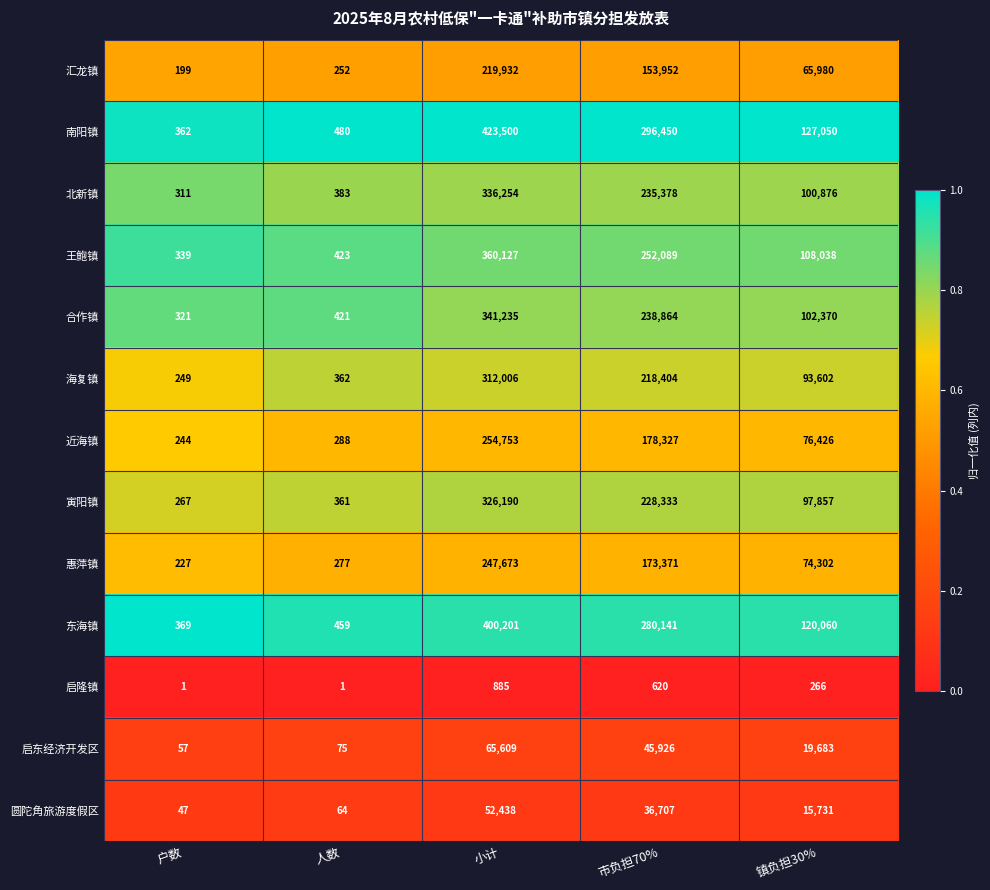

What is the total value across all series at 市负担70%?

2338562